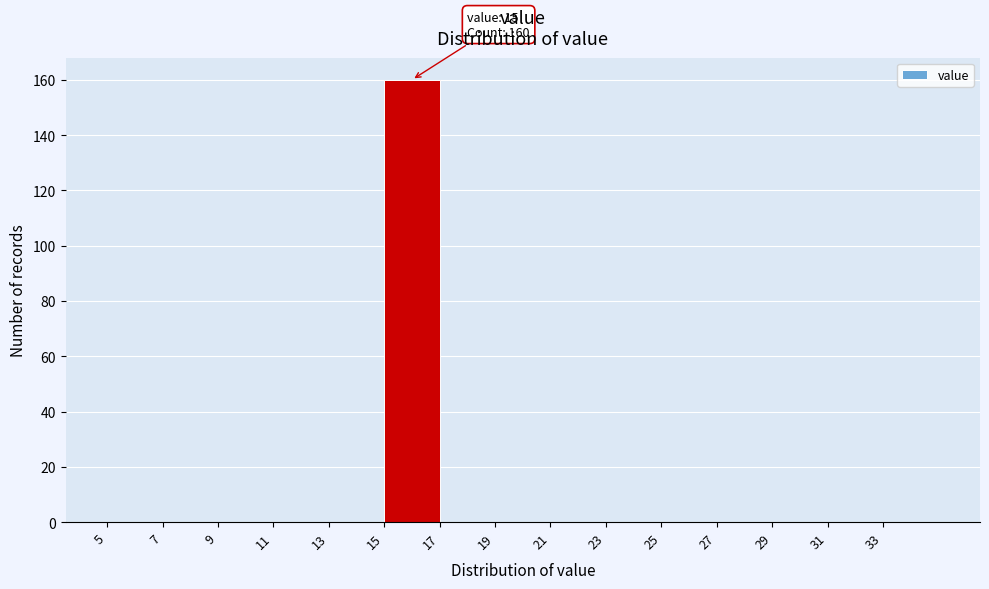

Over which range of the x-axis is the bar tallest?

15 to 17